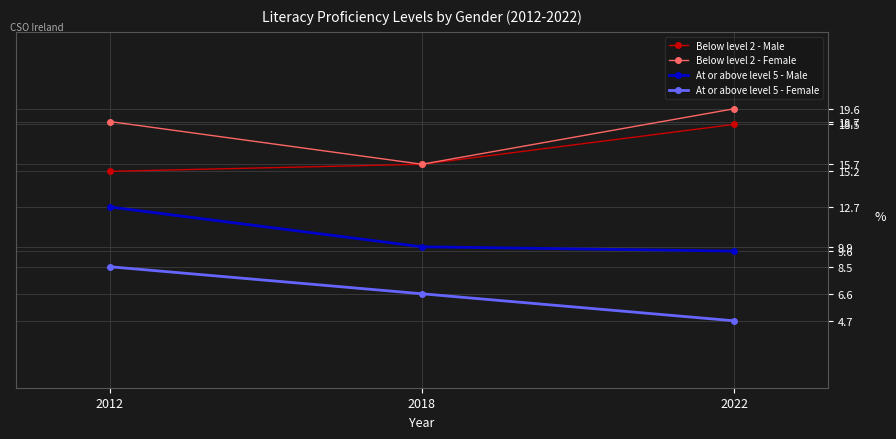

What is the maximum value for At or above level 5 - Male?

12.7